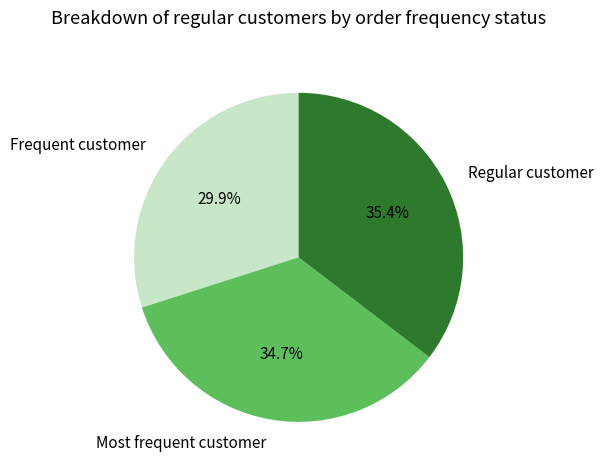

What is the largest slice in the pie chart?

Regular customer